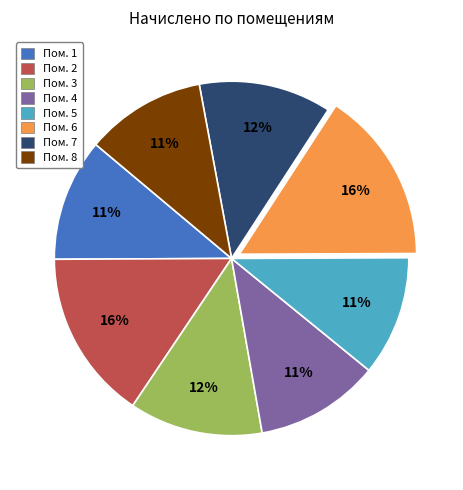

To the nearest percent, what is the difference between the largest and smallest slice percentages?

5%